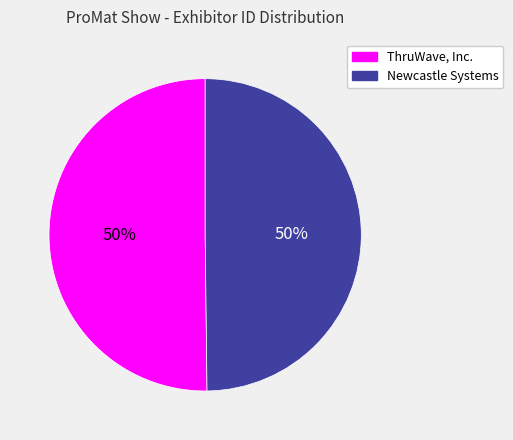

To the nearest percent, what is the combined percentage of Newcastle Systems and ThruWave, Inc.?

100%